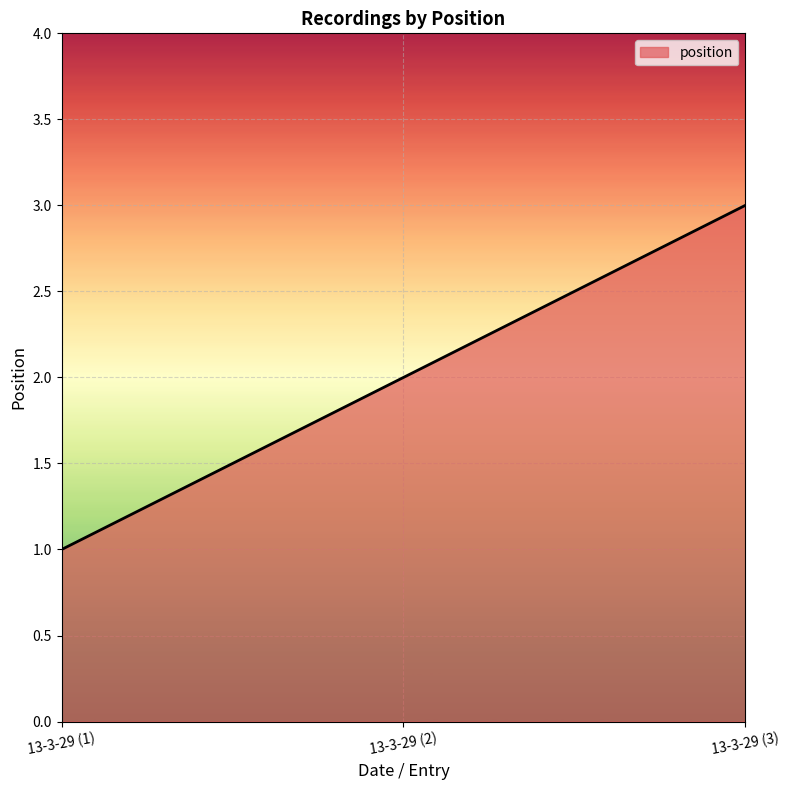

What is the average value?

2